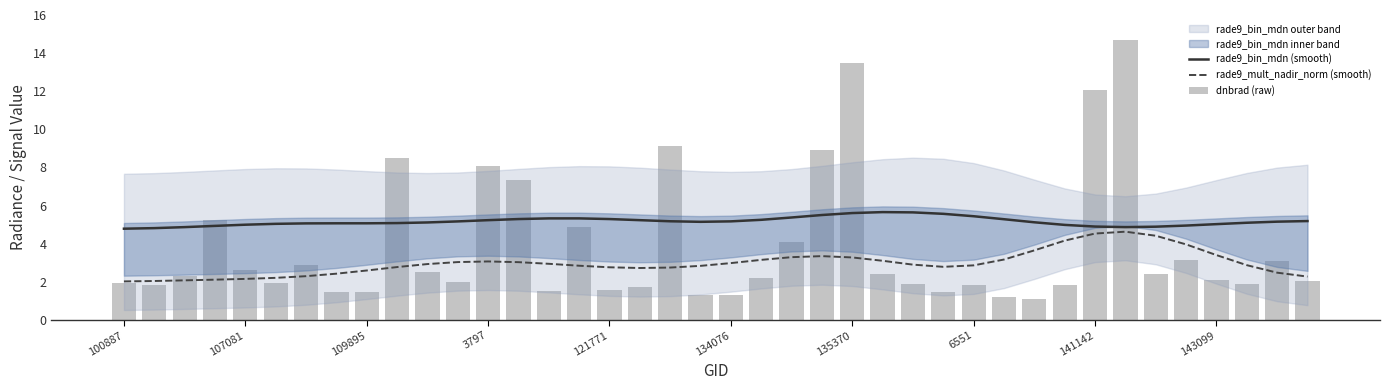

Between 109895 and 11, which series saw the biggest shift?

rade9_mult_nadir_norm (smooth)